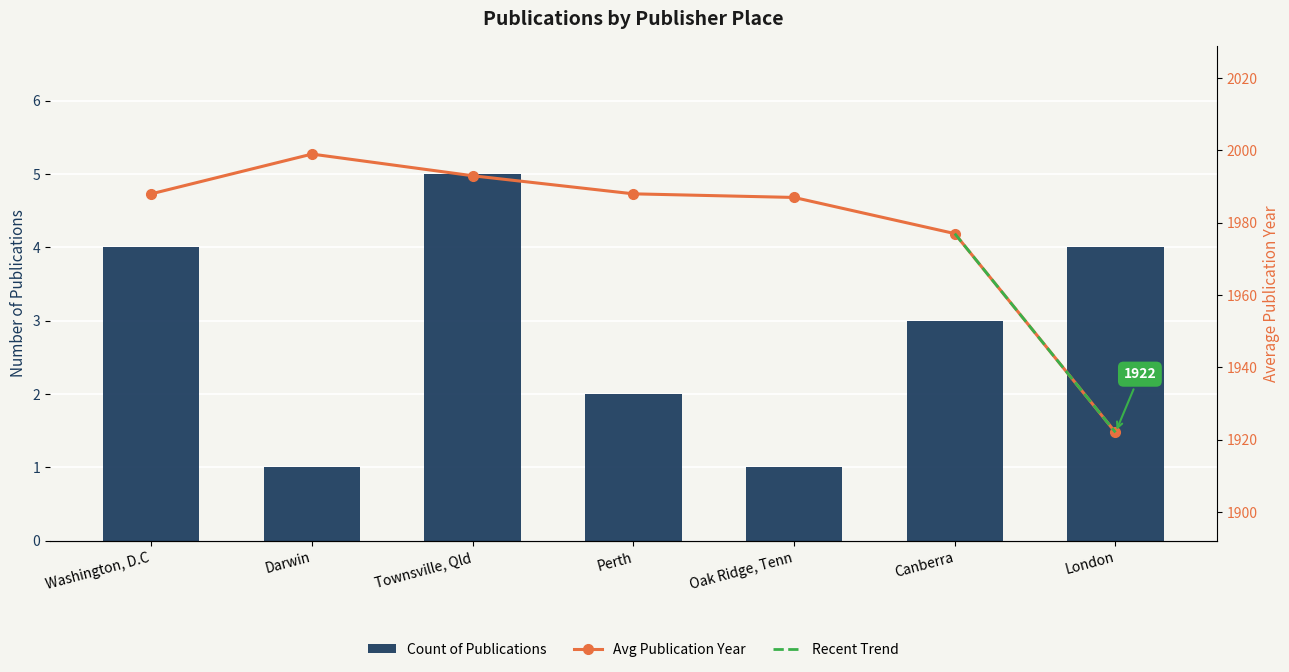

List the labels in order of value, smallest first.

Darwin, Oak Ridge, Tenn, Perth, Canberra, Washington, D.C, London, Townsville, Qld